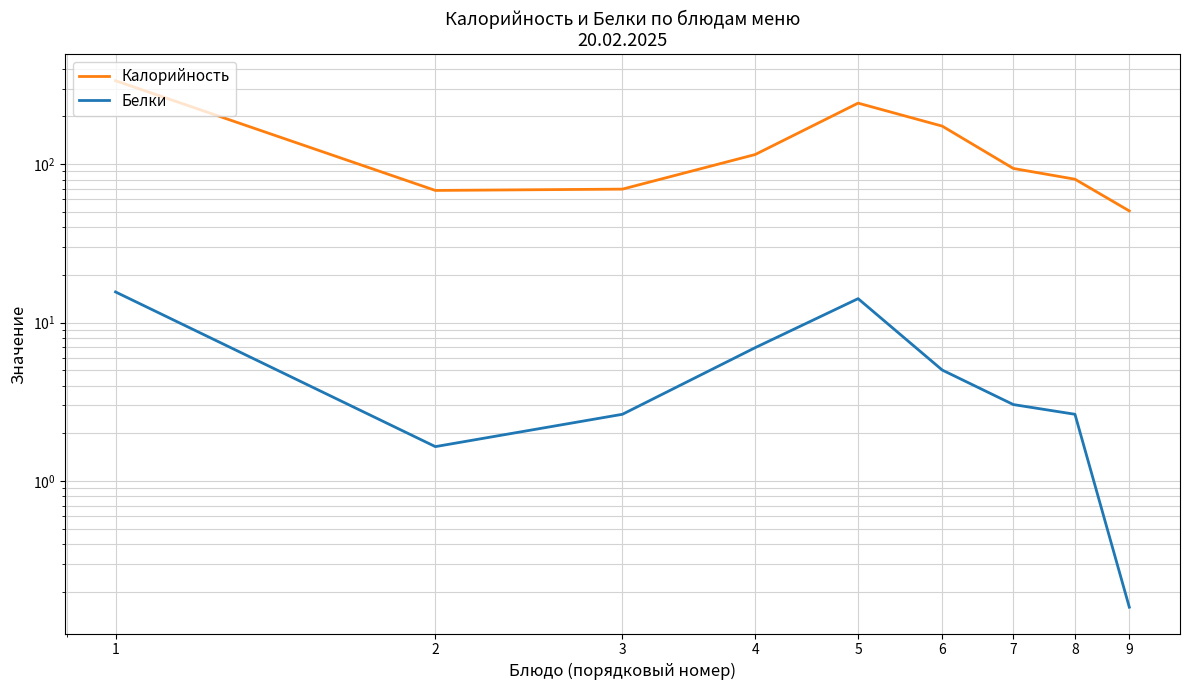

List the series in order of their peak value, lowest first.

Белки, Калорийность